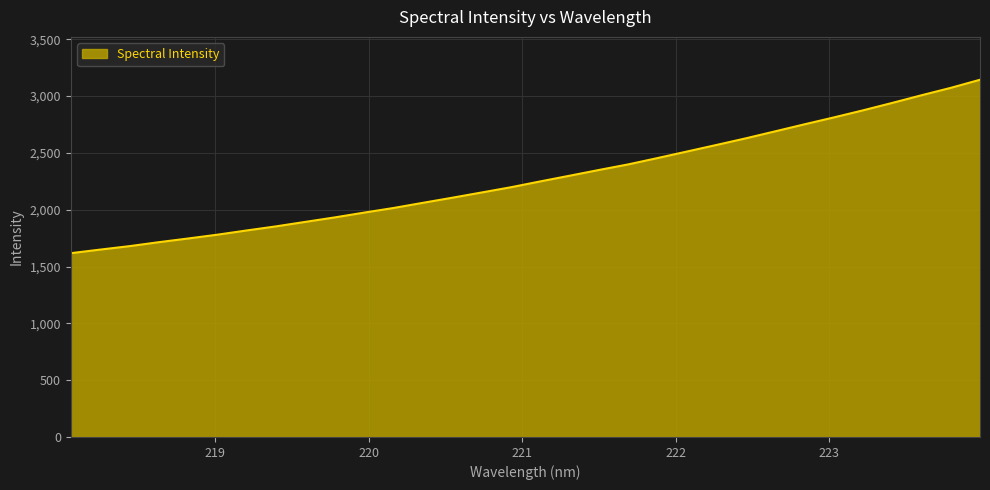

What is the average value?

2279.1